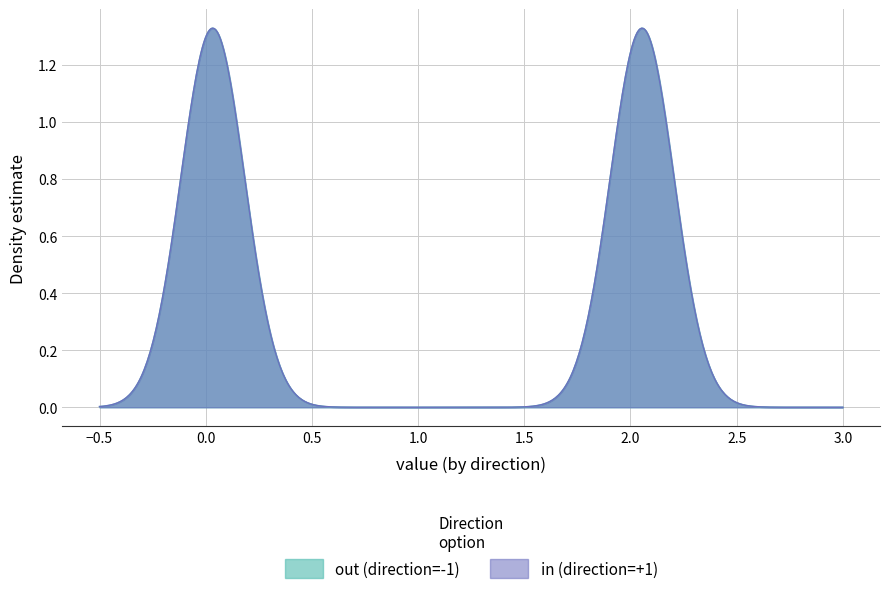

At which category does value reach its first local valley?

1